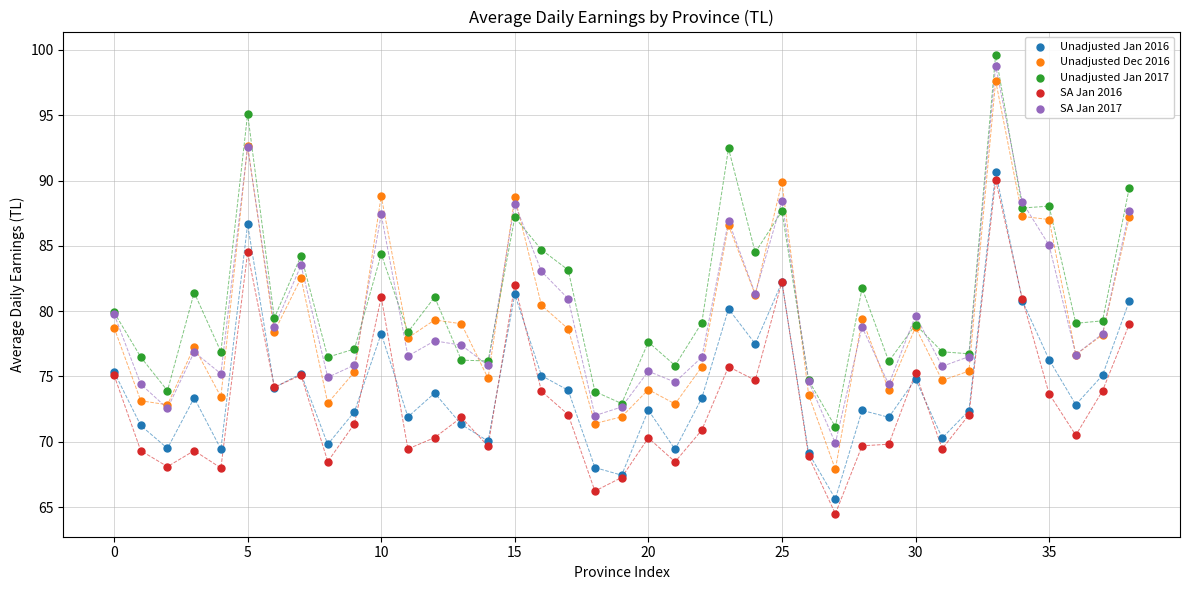

Which series has the largest Y range (max minus min)?

Unadjusted Dec 2016